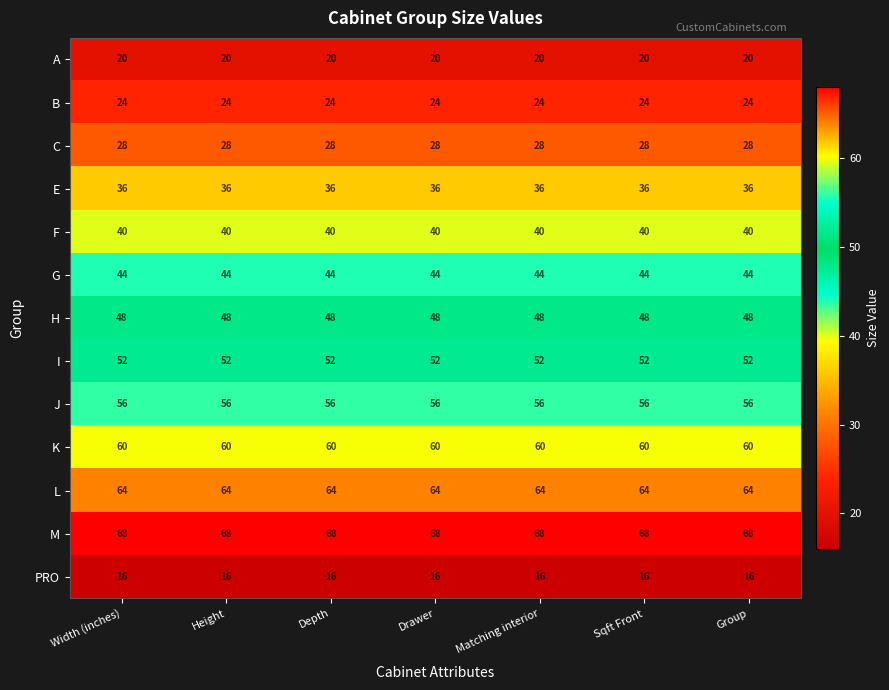

At how many categories does at least one series exceed 39?

7